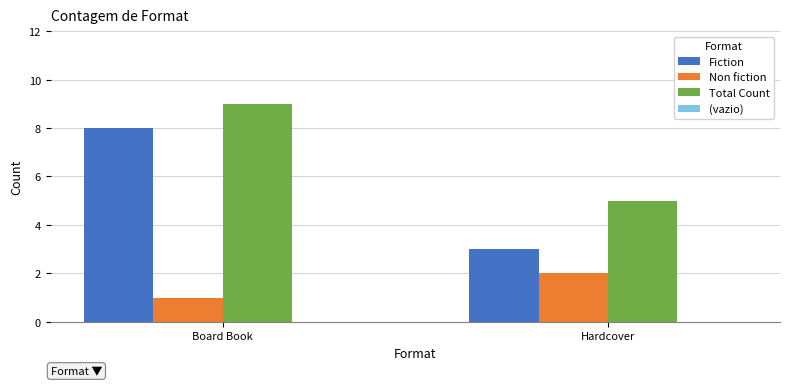

Reading left to right, list all the values displayed in this chart.

Fiction: 8	3
Non fiction: 1	2
Total Count: 9	5